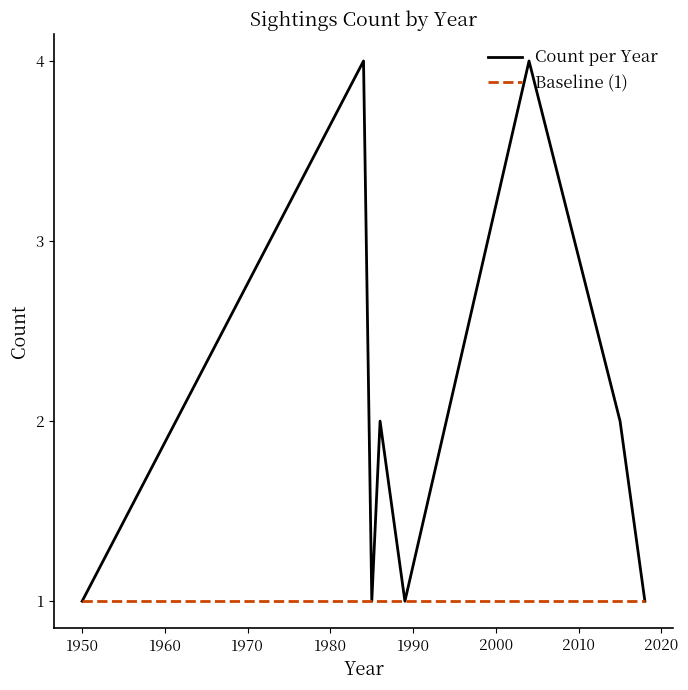

Which series has the largest range (max minus min)?

Count per Year